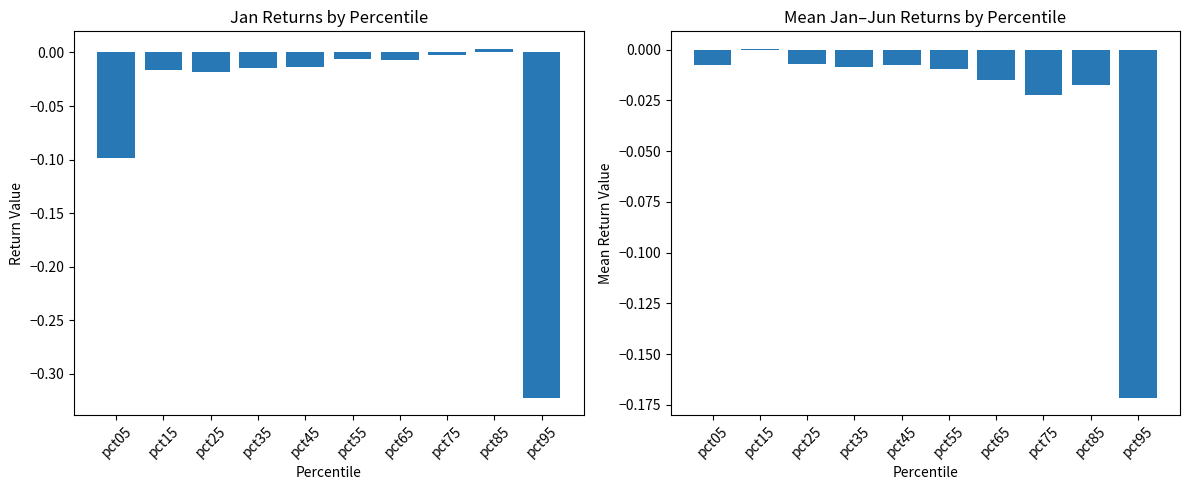

How many distinct data groups are displayed?

2